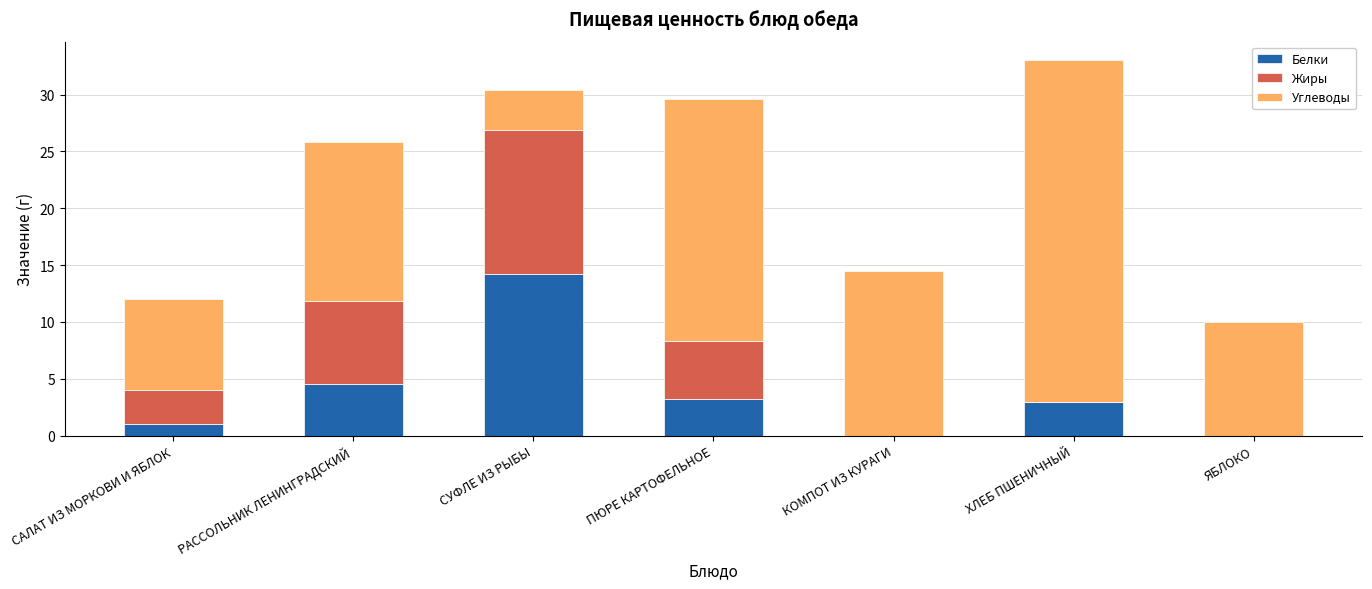

What are all the series names shown in the legend?

Белки, Жиры, Углеводы